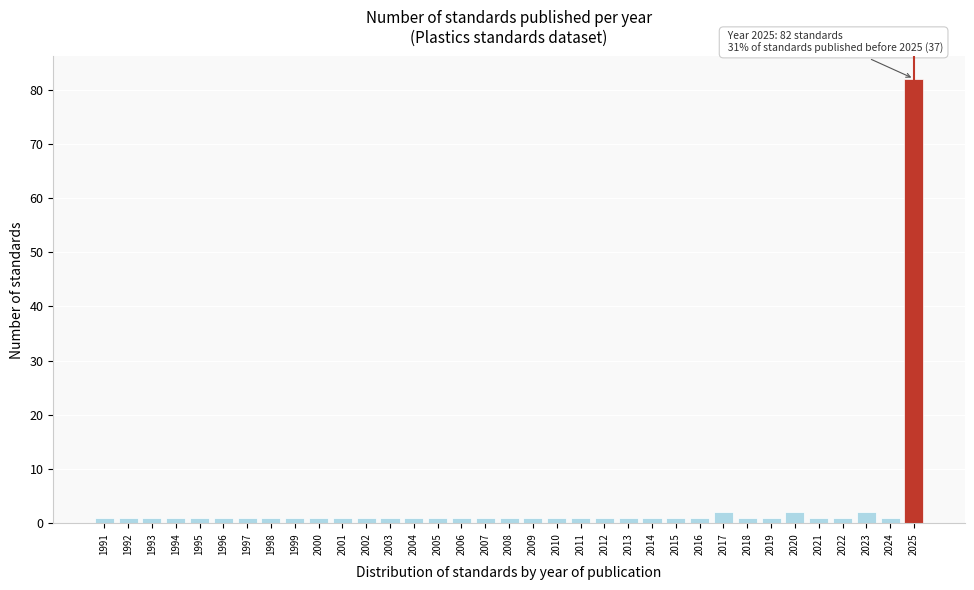

The chart shows a value of 1 at 2011. True or false?

True